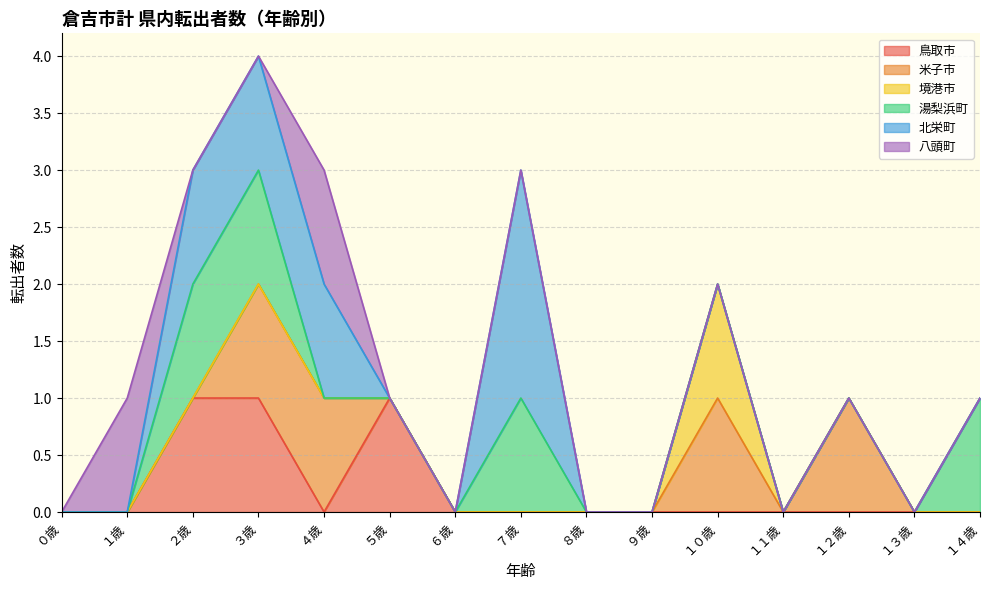

How many 湯梨浜町 values are between 0 and 1?

15